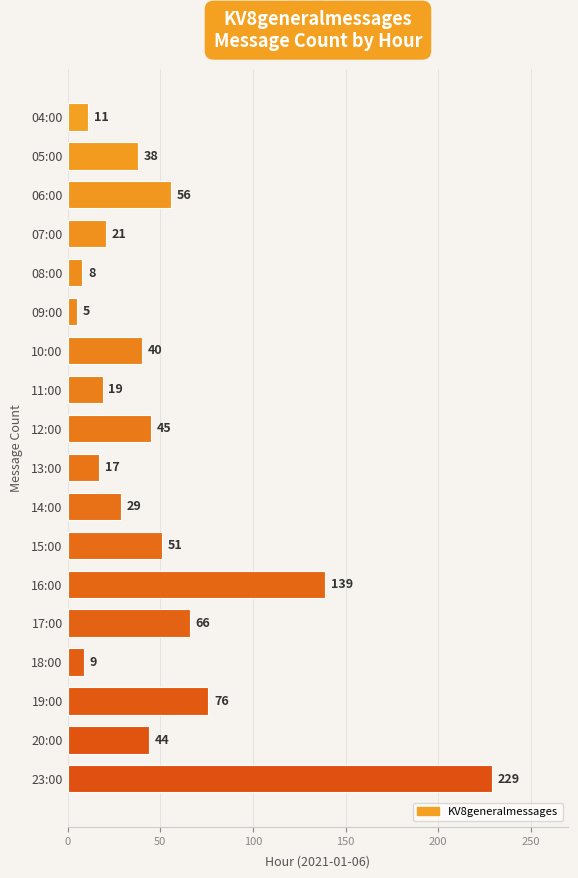

How many bars are there in total?

18